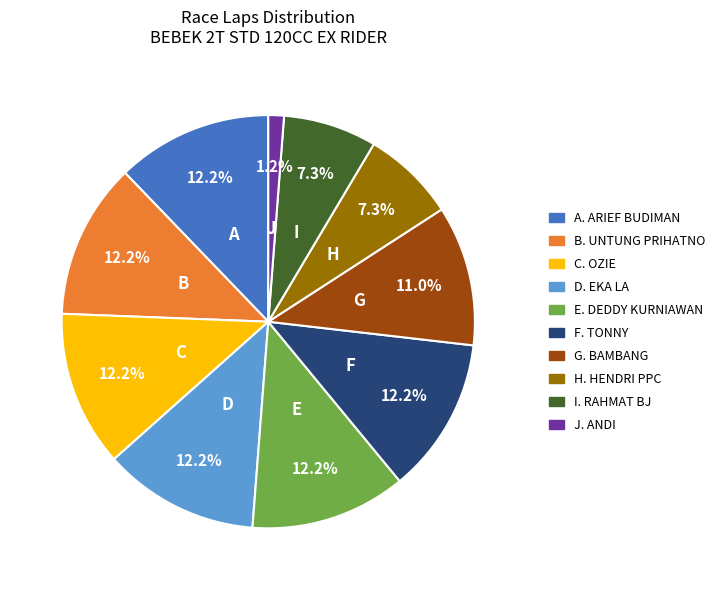

Is there any slice that represents more than half of the pie?

No